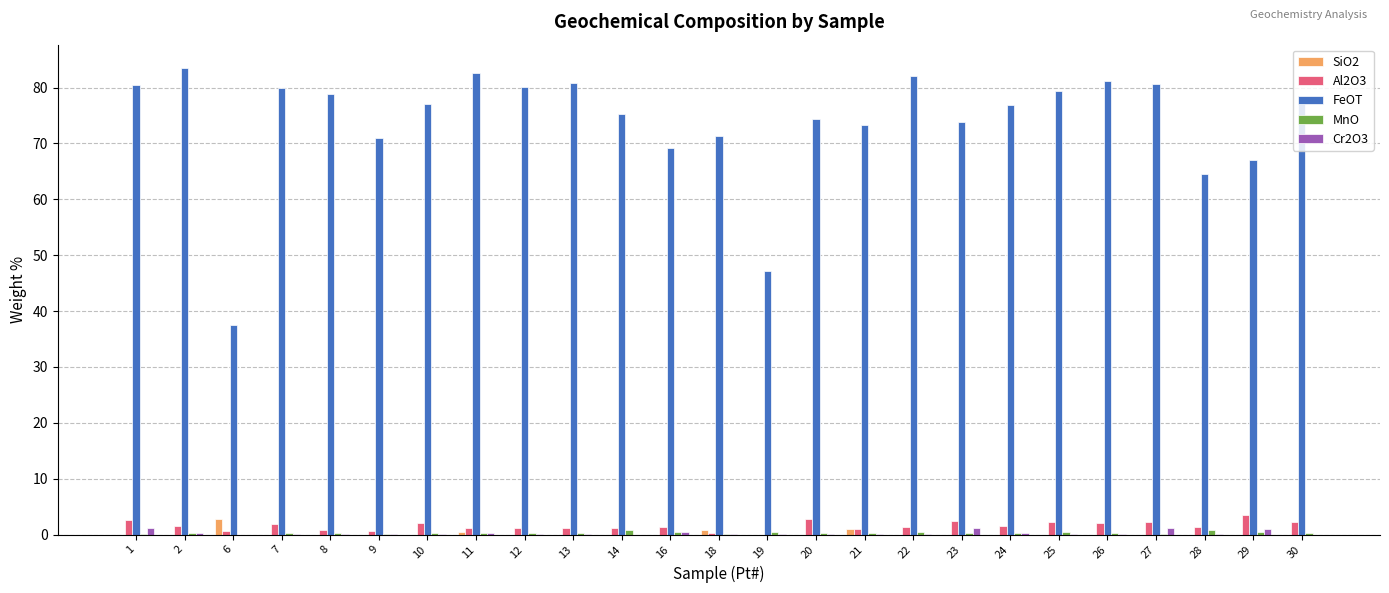

Which series changed the most between 1 and 19?

FeOT